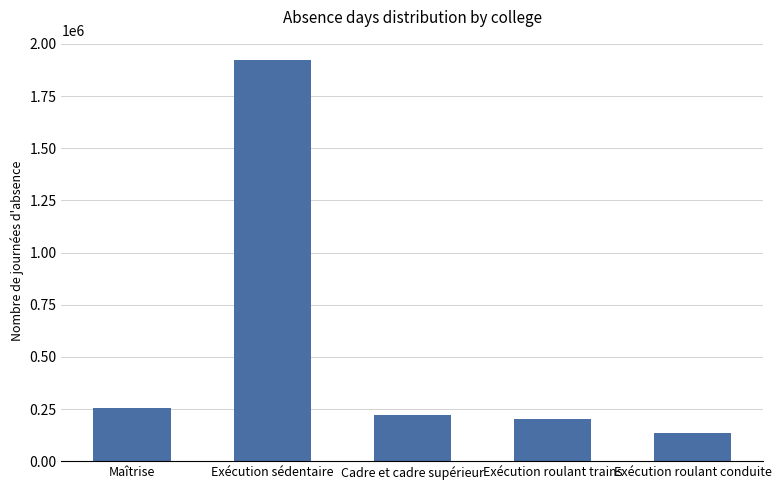

Which category has the highest value across all series?

Exécution sédentaire